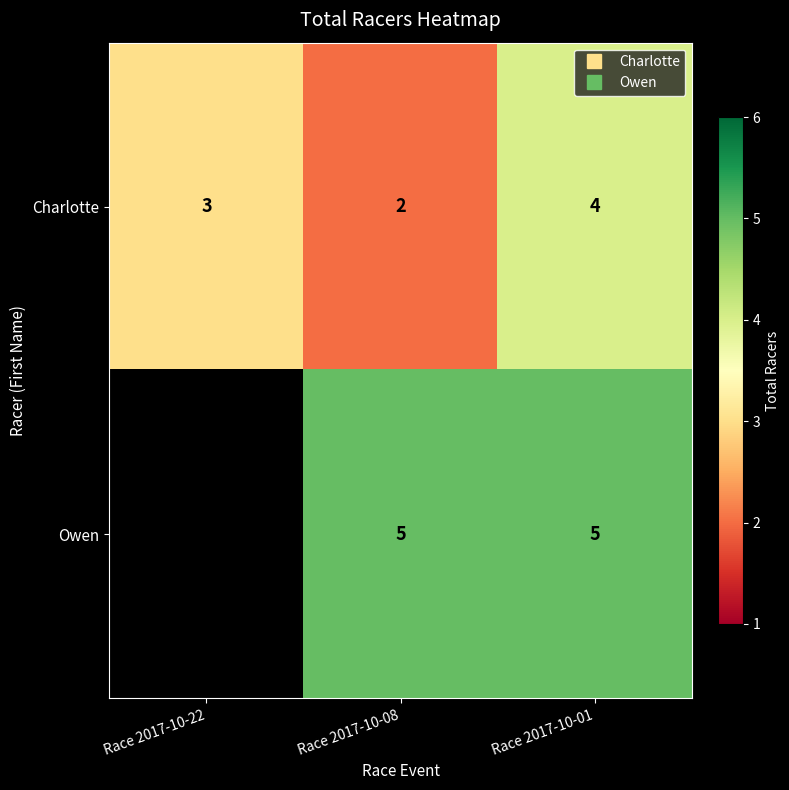

Which label corresponds to the smallest value in the chart?

Race 2017-10-08